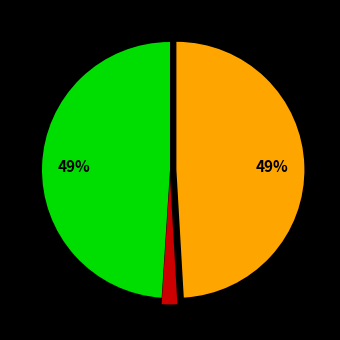

Is there a majority slice in this chart?

No